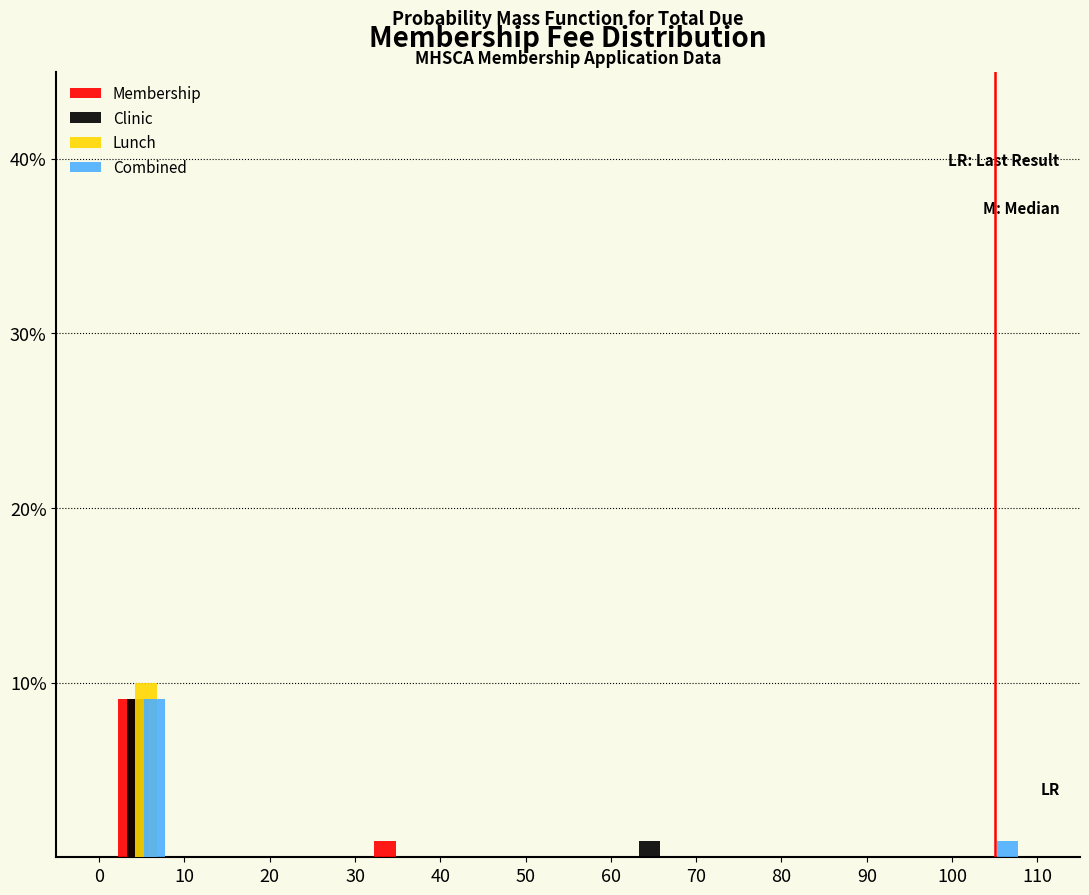

In the Membership series, which range on the x-axis has the tallest bar?

0 to 10